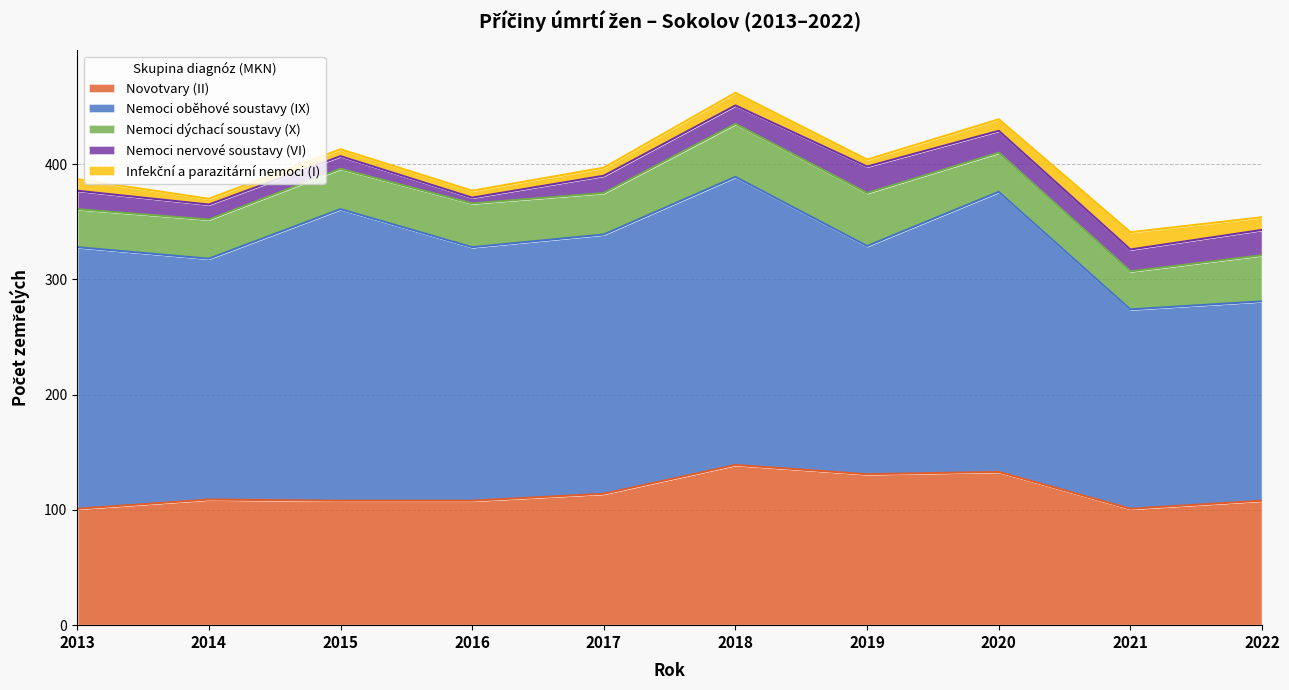

How many interior local peaks does the Nemoci nervové soustavy (VI) series have?

1